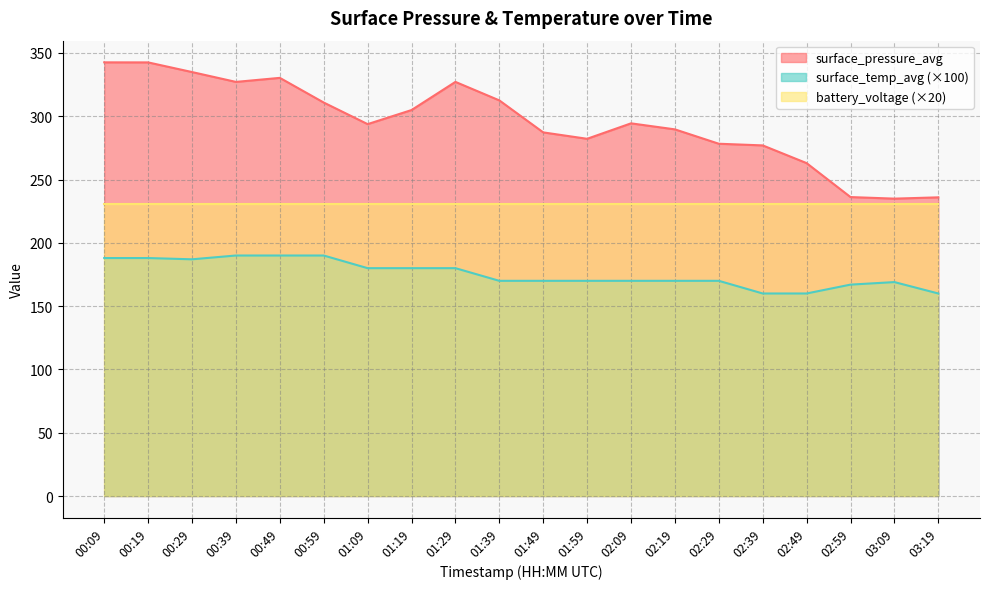

Between 02:09 and 02:59, which series saw the biggest shift?

surface_pressure_avg